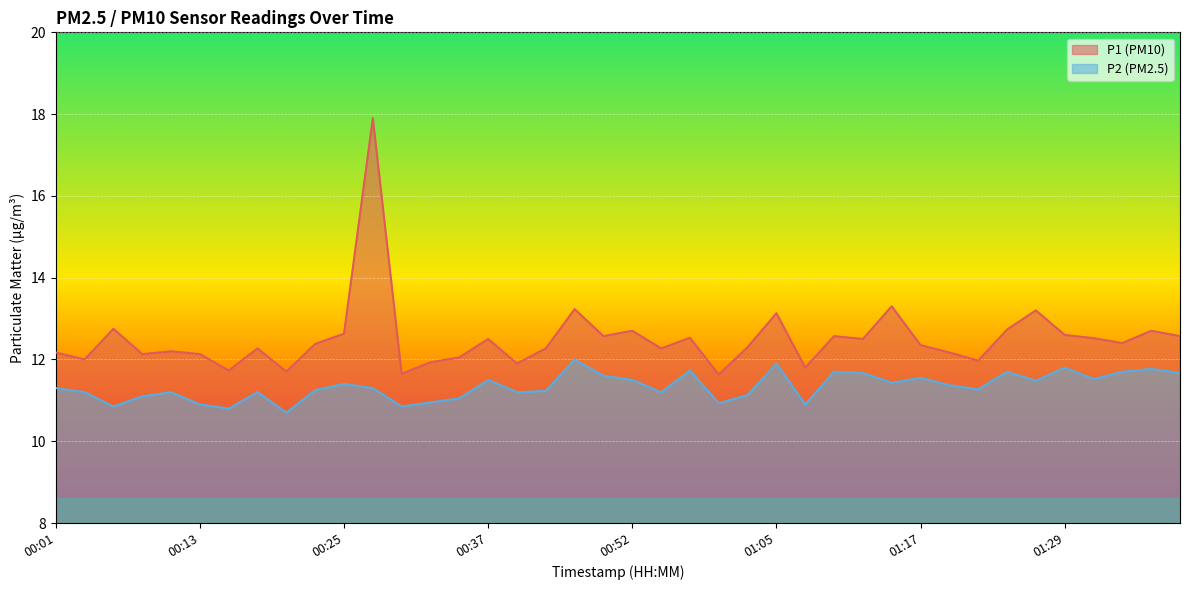

What is the difference between the maximum and minimum values in the P2 series?

1.3